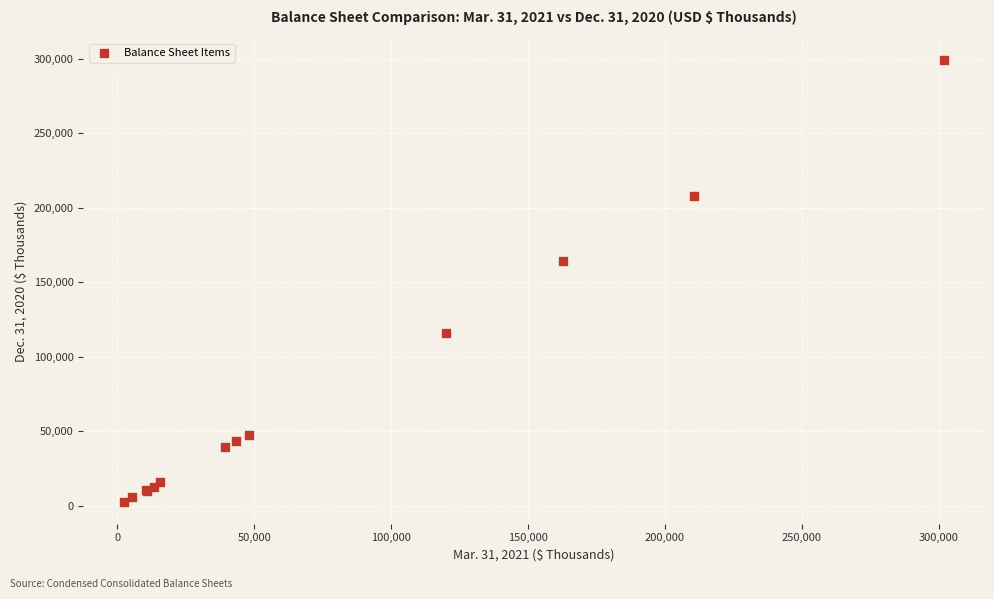

What Y value in the scatter plot is closest to 150772?

164518